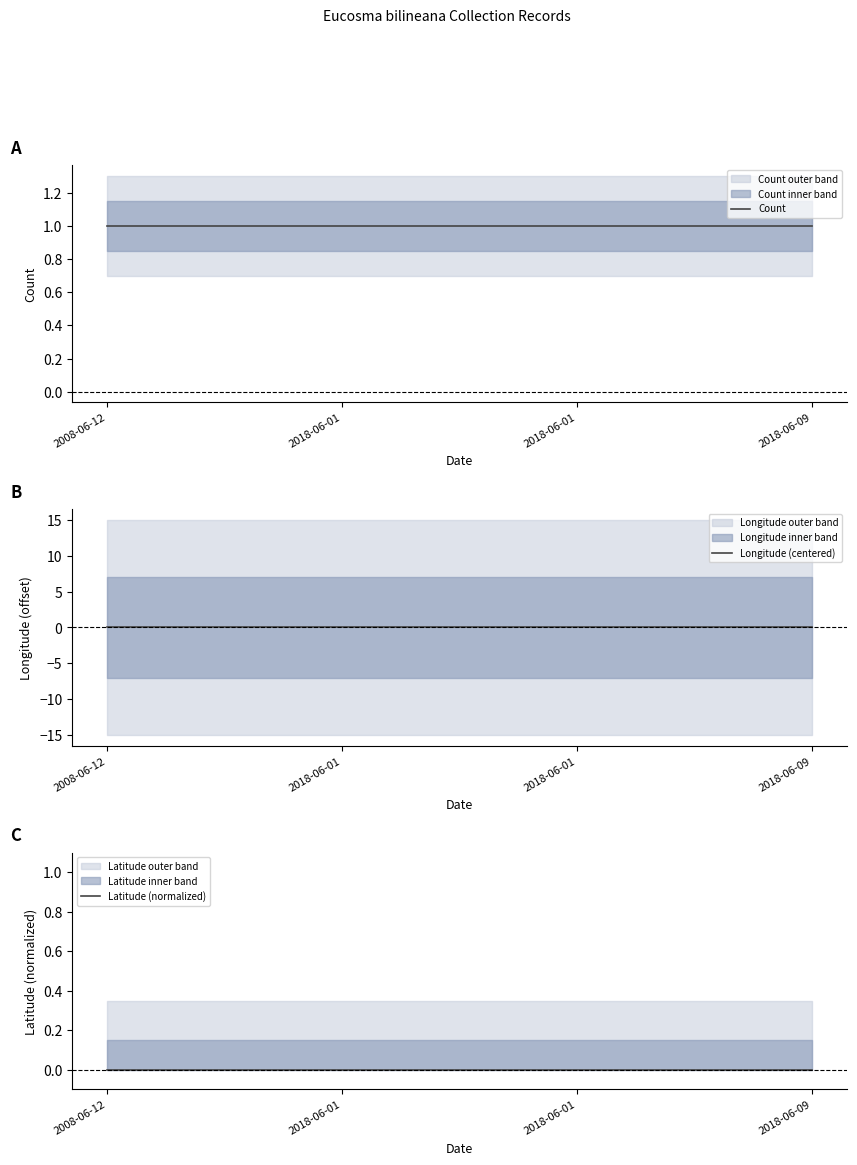

What is the label of the 2nd point from the right?

2018-06-01